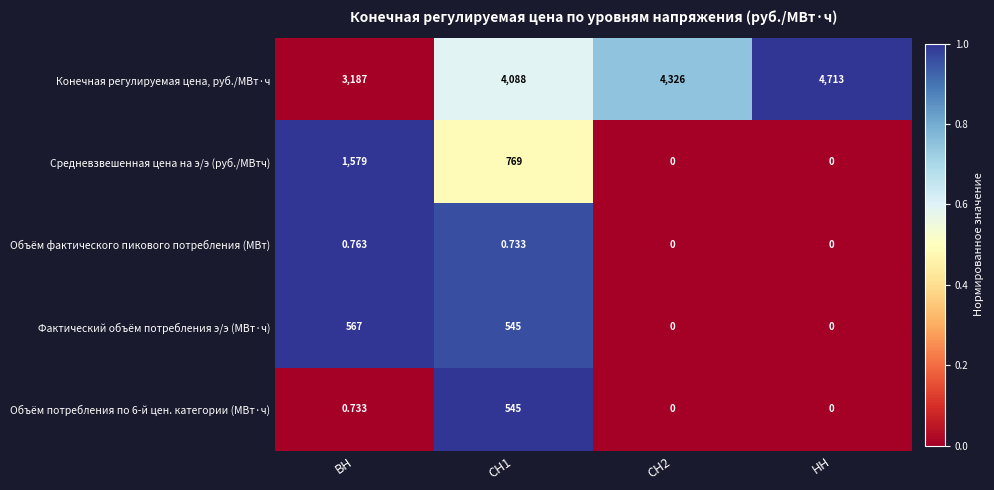

What is the total value across all series at СН2?

4326.0